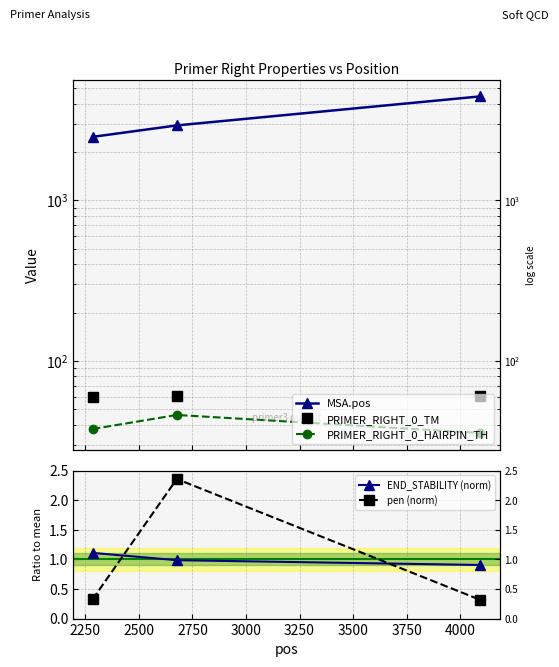

Is it true that pen (norm) equals 0.4 at 2500?

False